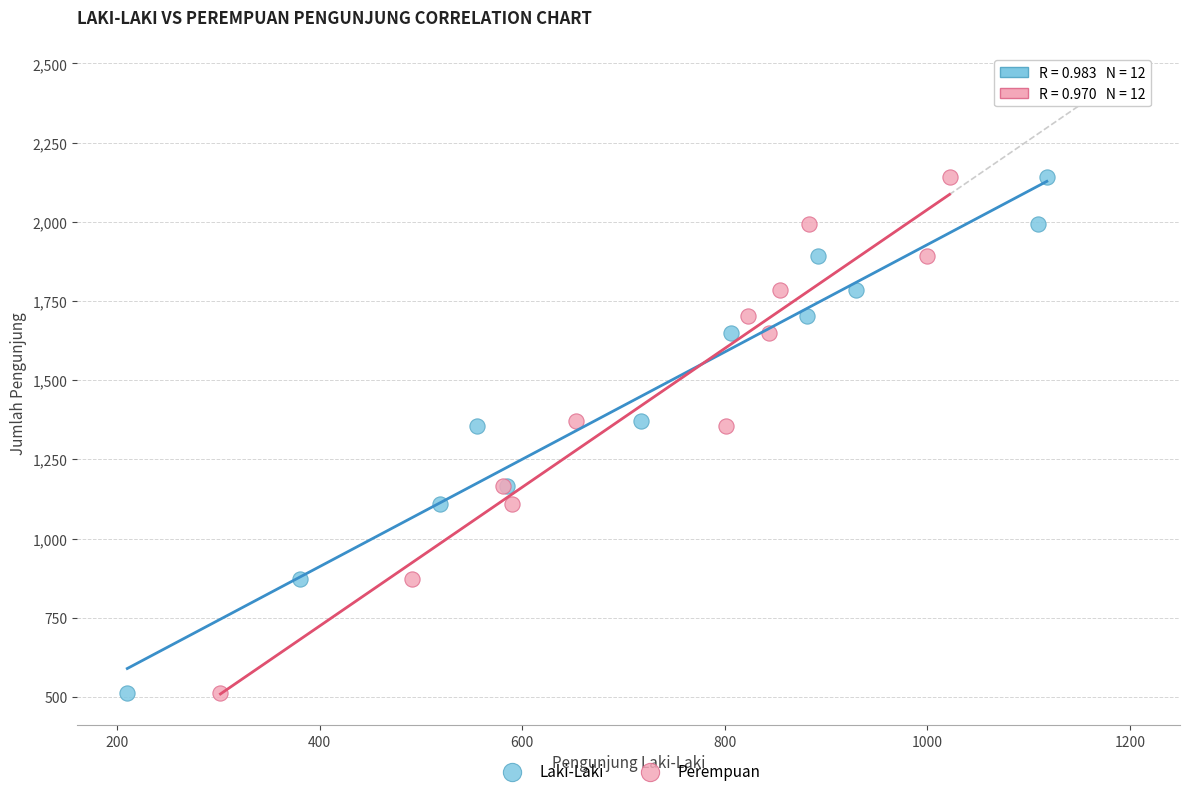

What are all the series names shown in the legend?

Laki-Laki, Perempuan